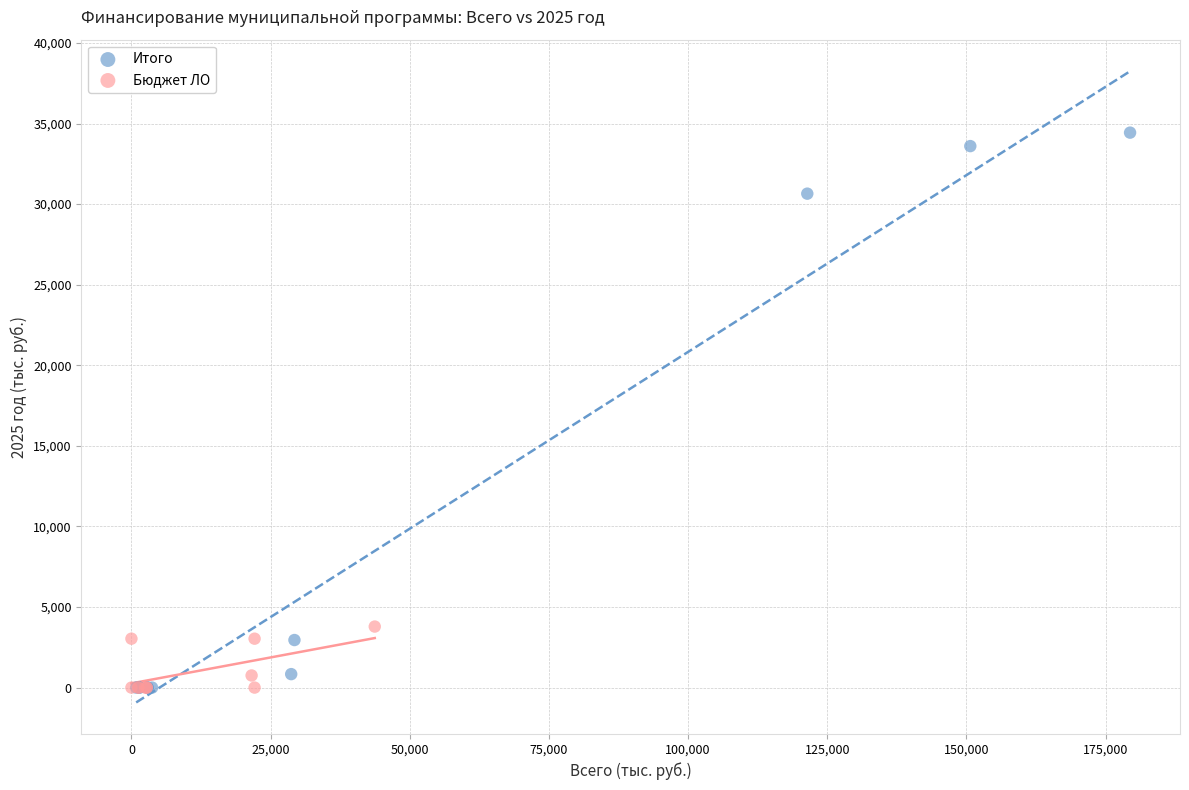

Which series has the widest spread of Y values?

Итого